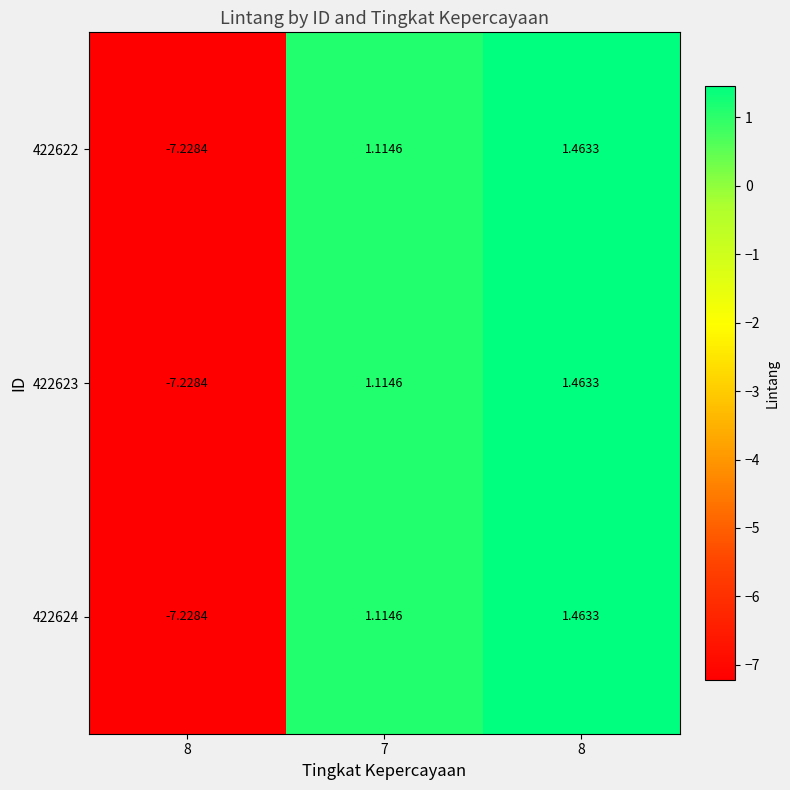

How many values in 422623 are below zero?

1